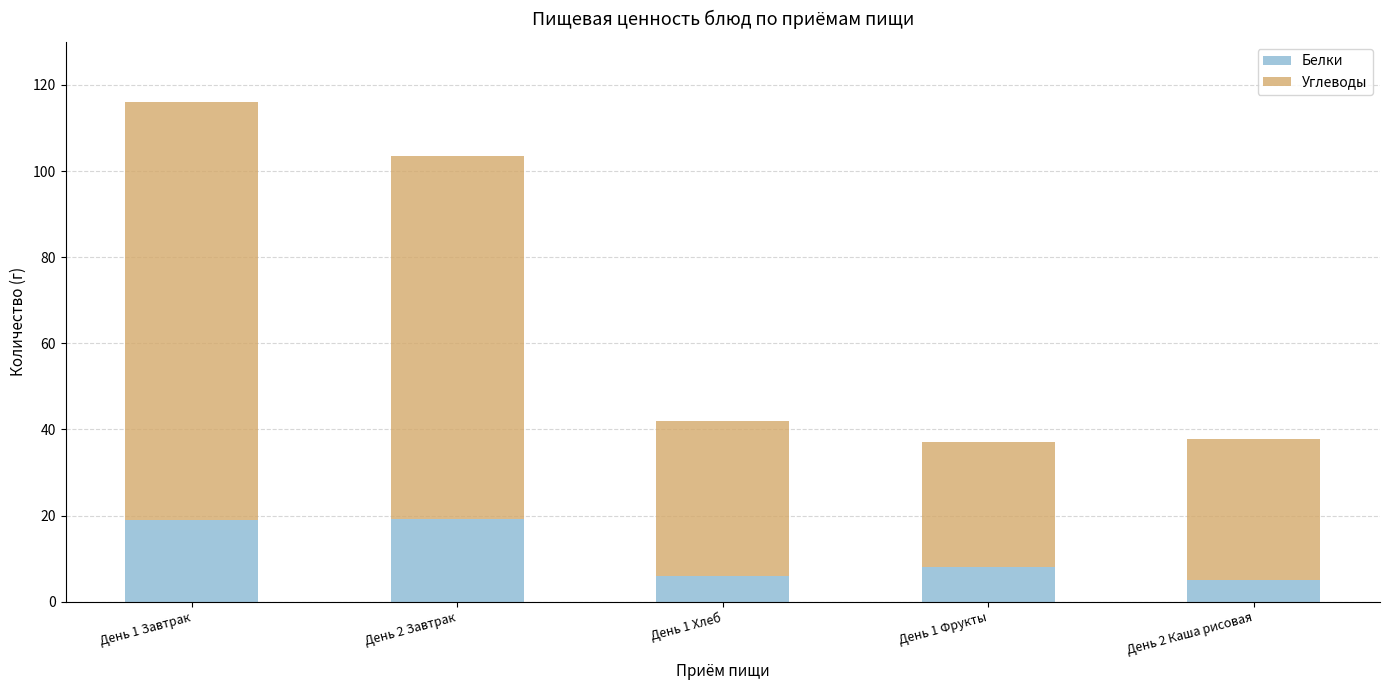

What is the highest value of the Белки series?

19.2